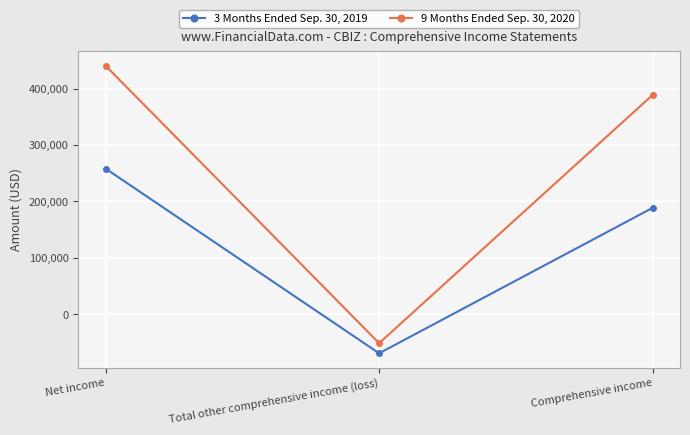

What is the total value across all series at Comprehensive income?

577349